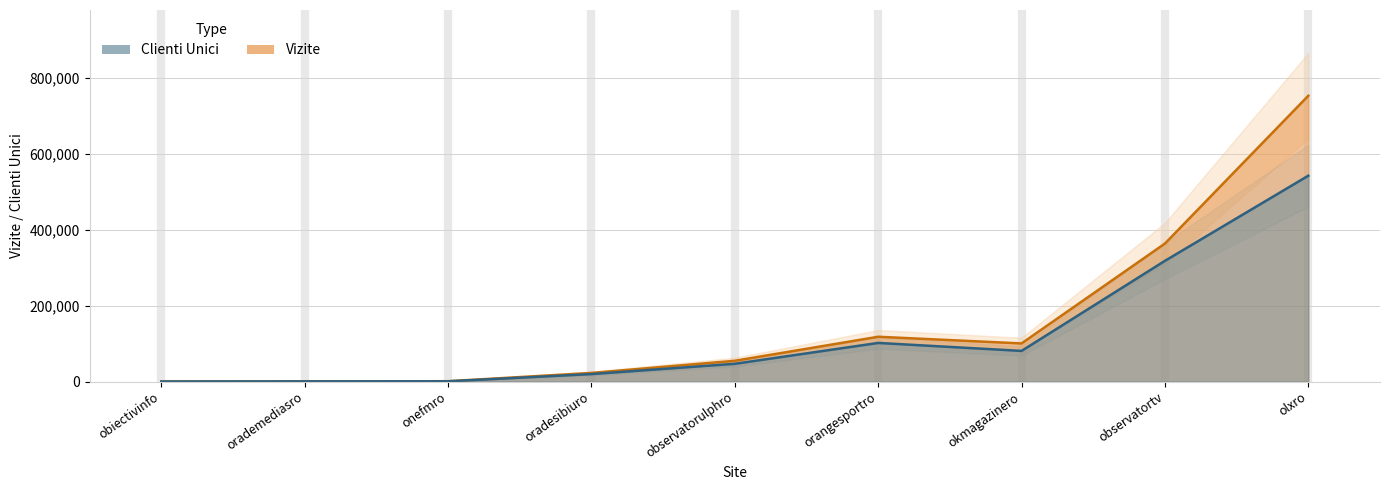

What is the label of the 1st point from the left?

obiectivinfo